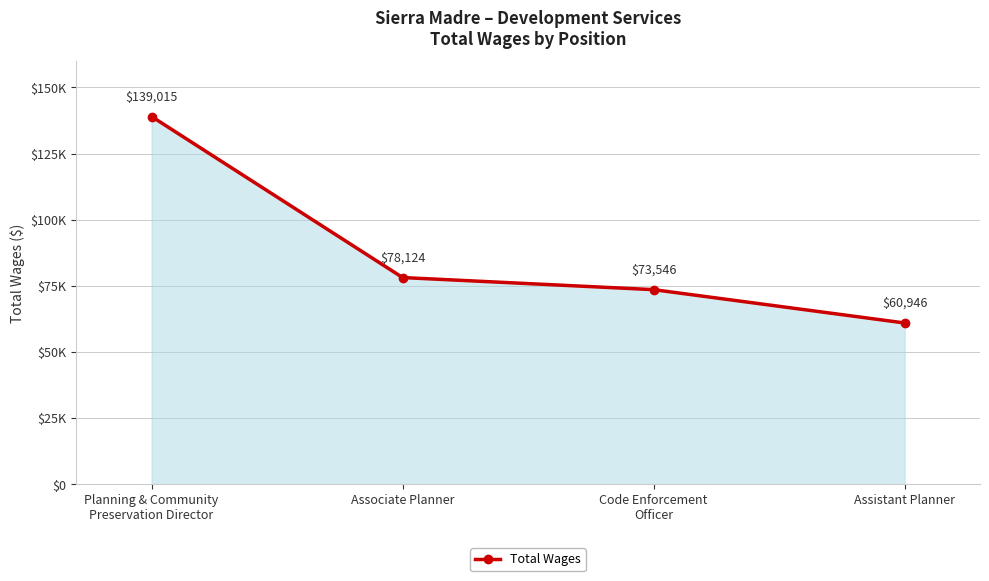

Where is the data nearest to the value 99980?

Associate Planner